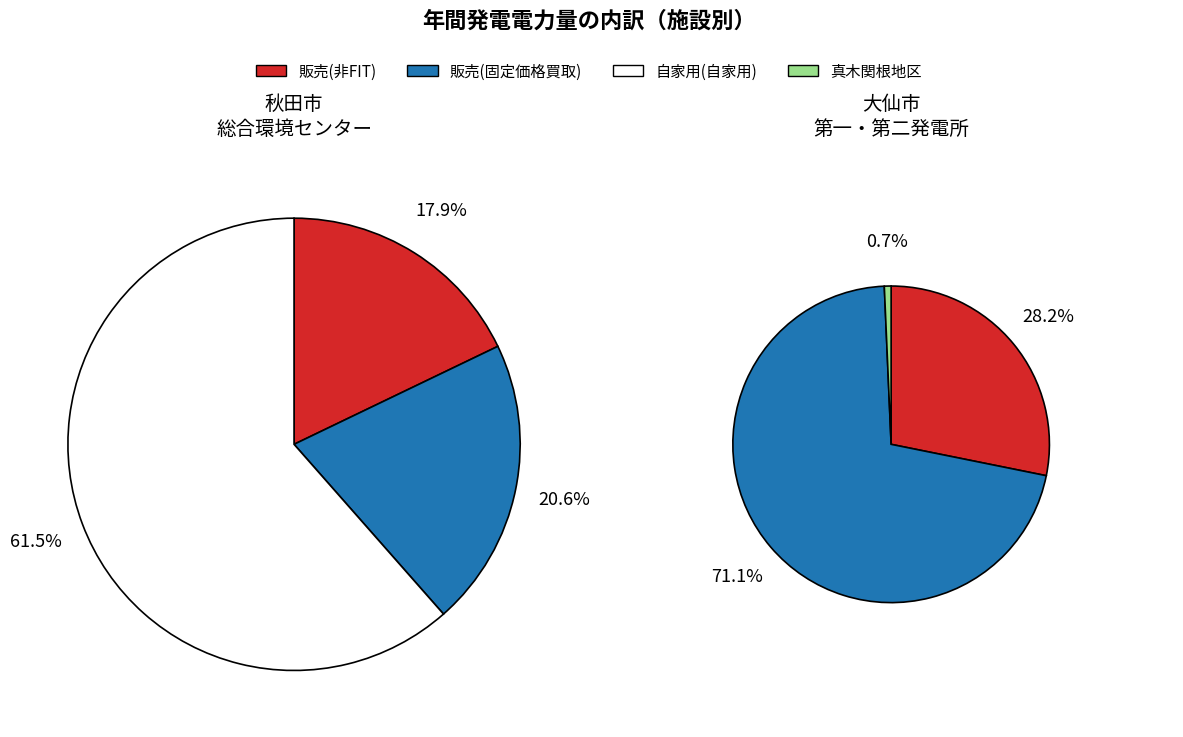

How many segments does this pie chart have?

6